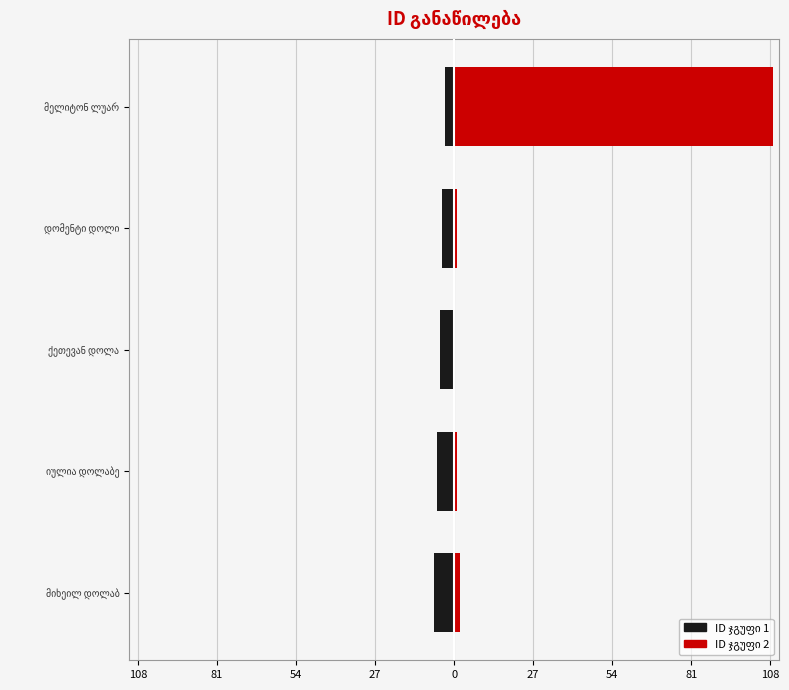

Where does the მელიტონ ლუარსაბის ძე გველესიანი series first go above 1?

მიხეილ დოლაბ